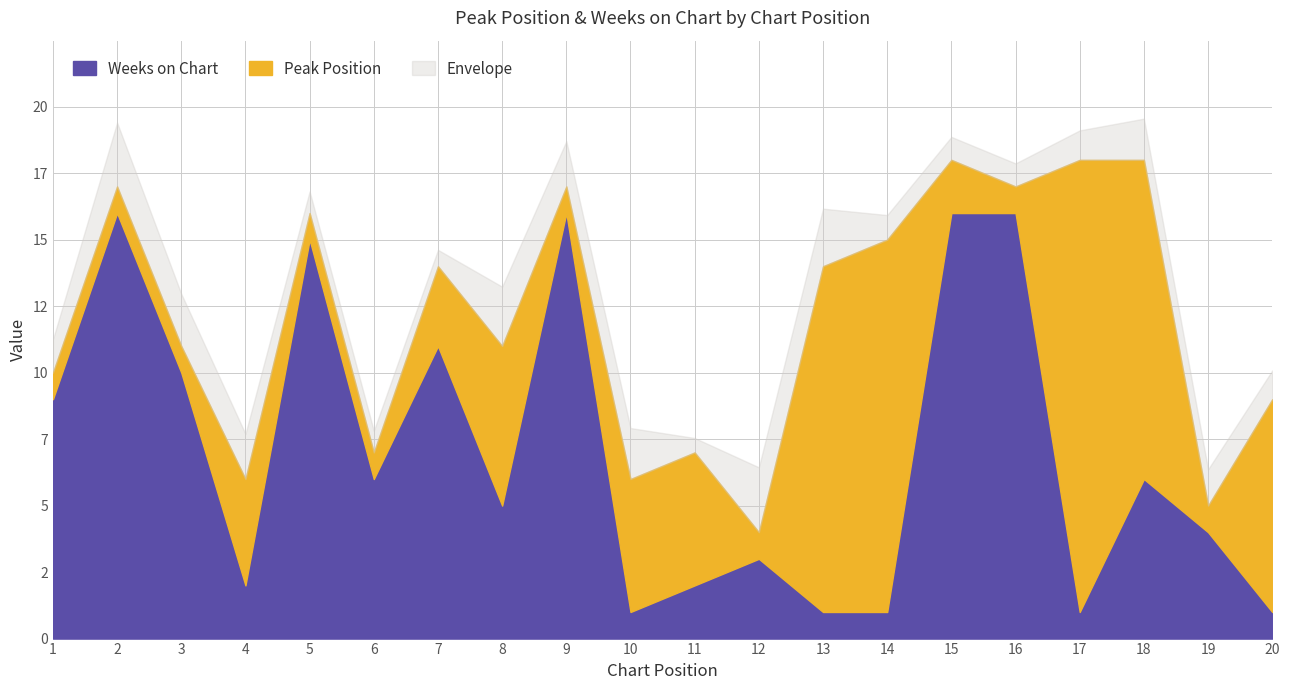

Reading right to left, transcribe all the data shown in this chart.

Peak Position: 20=8	19=1	18=12	17=17	16=1	15=2	14=14	13=13	12=1	11=5	10=5	9=1	8=6	7=3	6=1	5=1	4=4	3=1	2=1	1=1
Weeks on Chart: 20=1	19=4	18=6	17=1	16=16	15=16	14=1	13=1	12=3	11=2	10=1	9=16	8=5	7=11	6=6	5=15	4=2	3=10	2=16	1=9